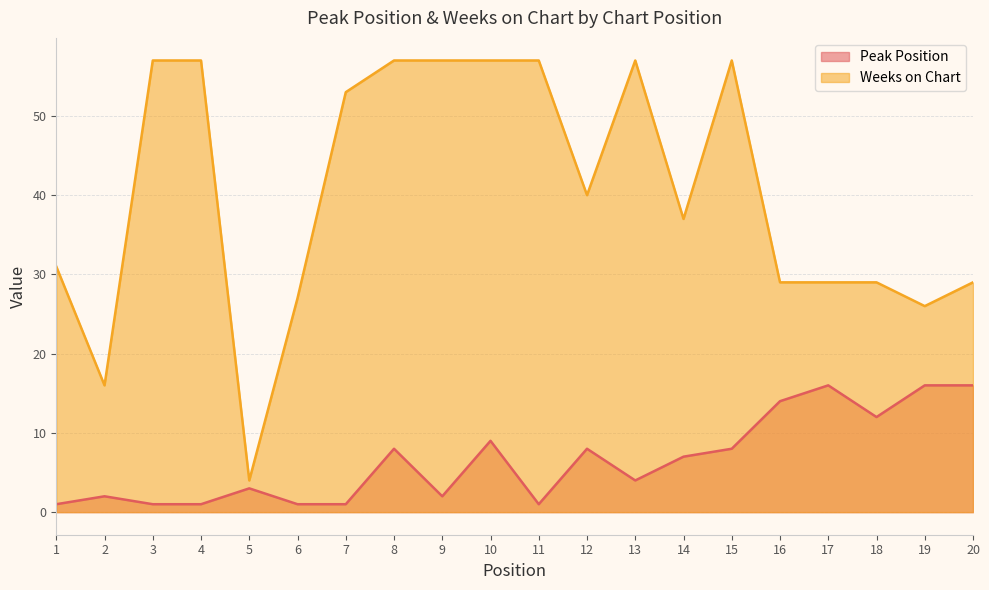

At which label is Weeks on Chart closest to 30?

1